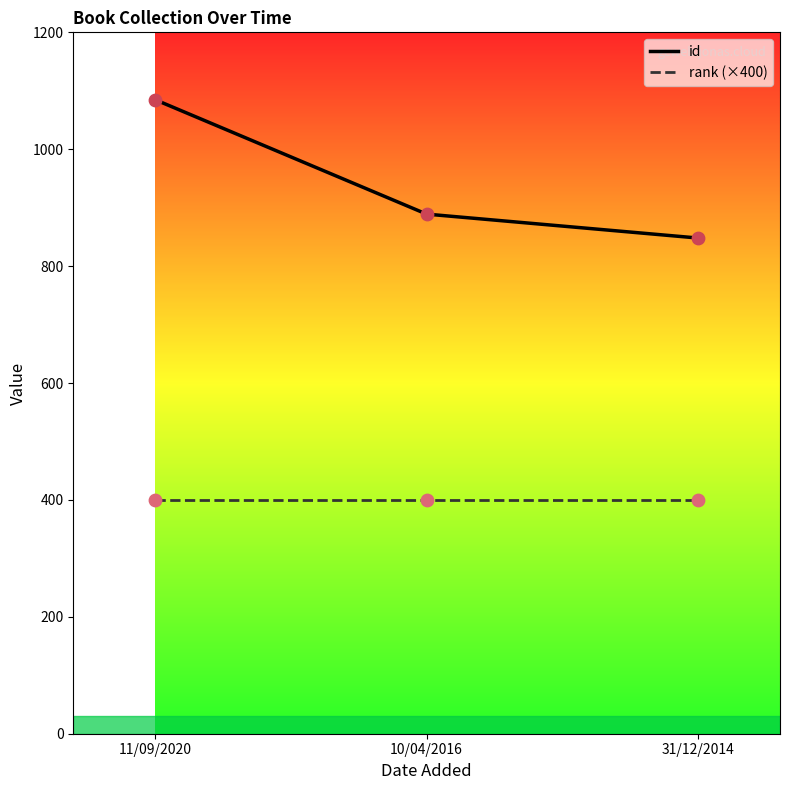

What are all the series names shown in the legend?

id, rank (×400)